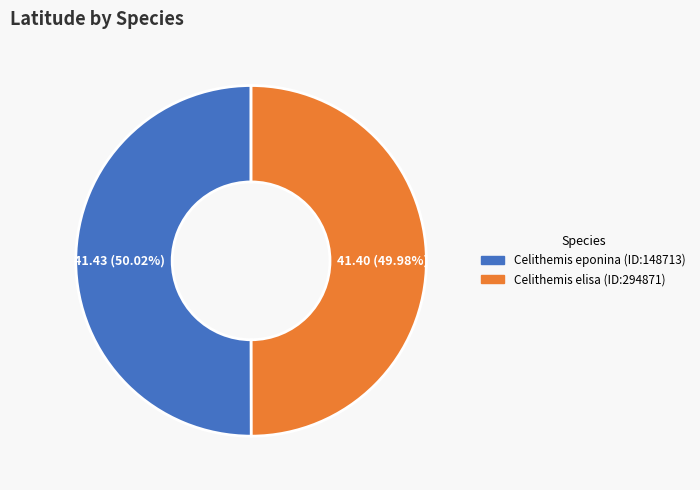

Is there any slice that represents more than half of the pie?

Yes